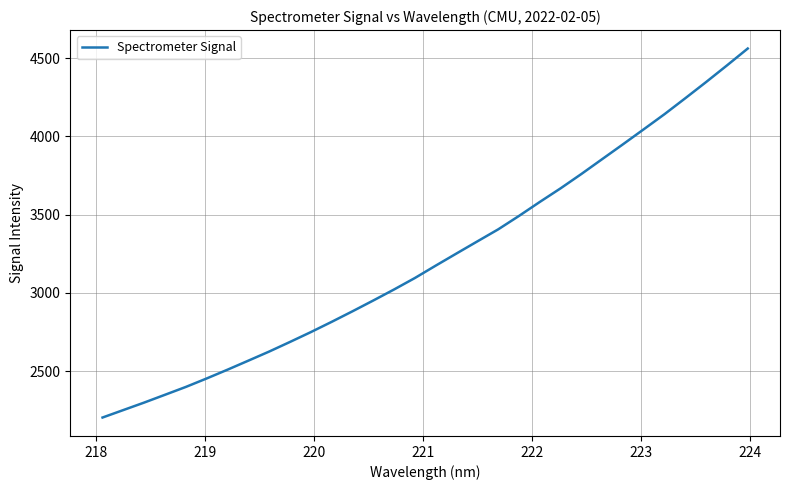

What is the difference between the maximum and minimum values?

2357.0